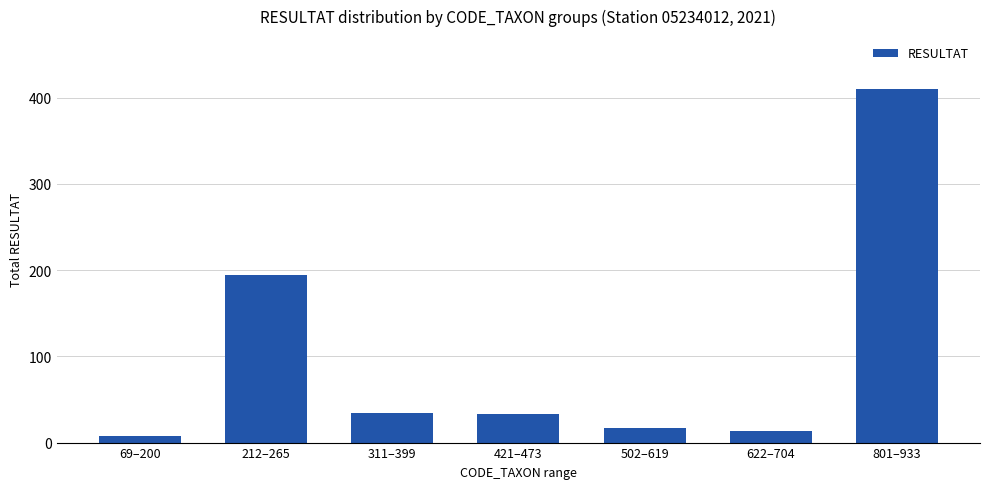

What is the change in value from 212–265 to 502–619?

-177